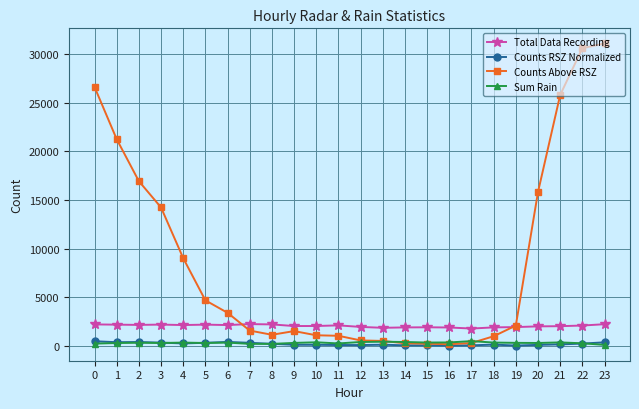

Does the chart have visible grid lines?

Yes